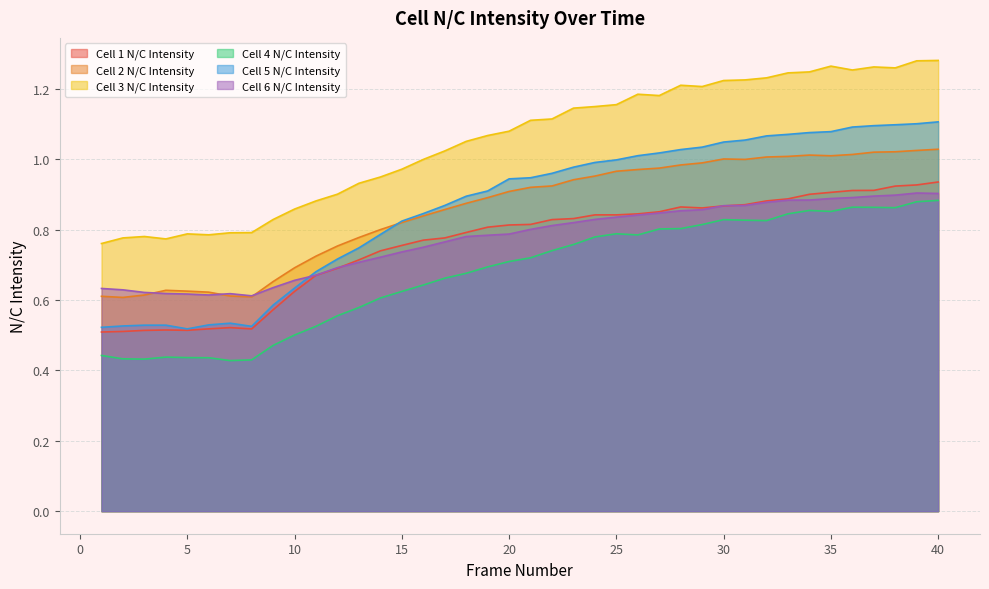

How many interior local peaks does the Cell 3 N/C Intensity series have?

6